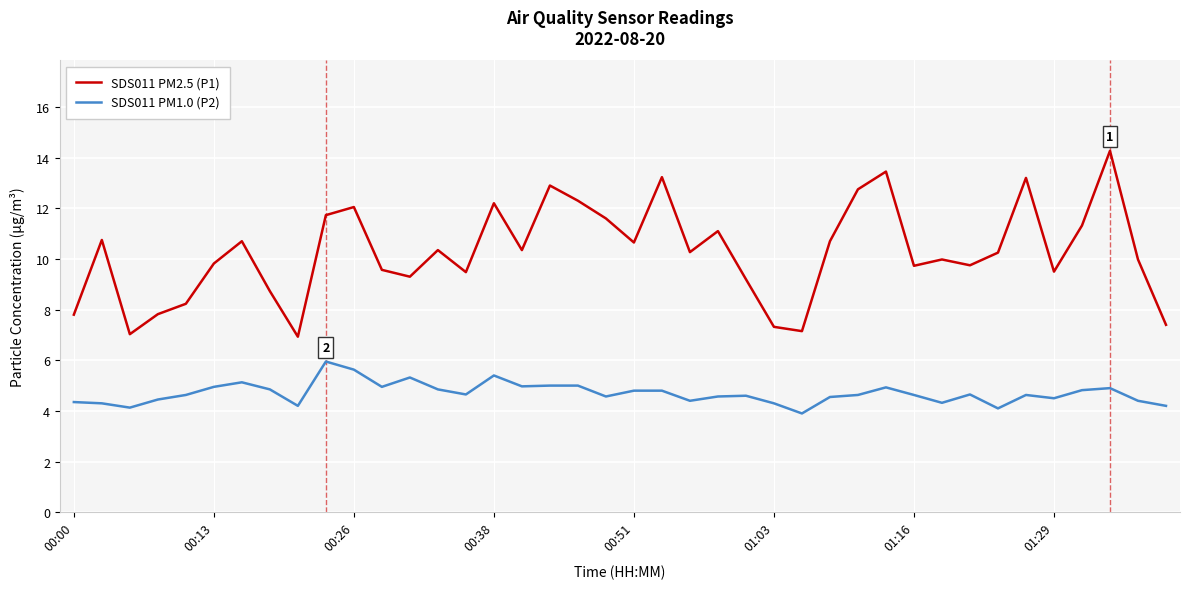

What is the sum of all SDS011 PM1.0 (P2) values?

187.9